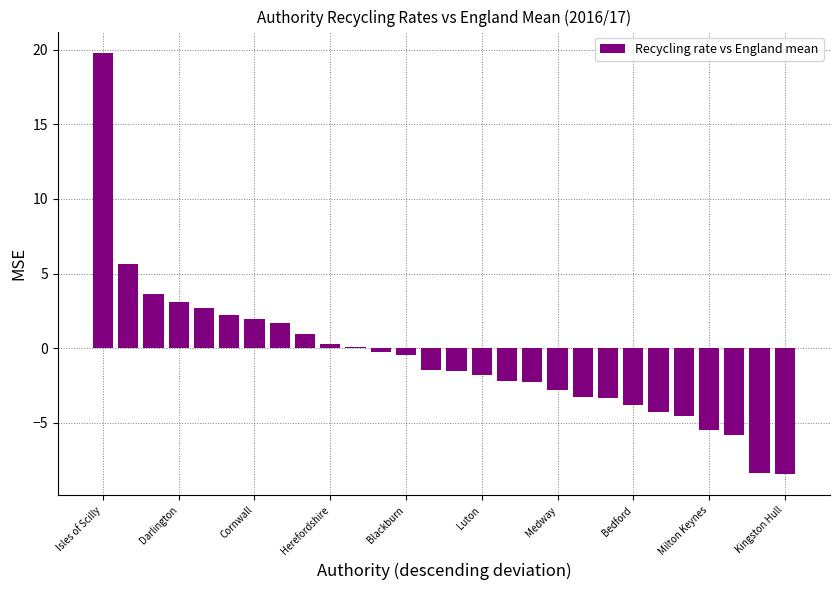

What is the value of the 20th bar from the left?

-3.3